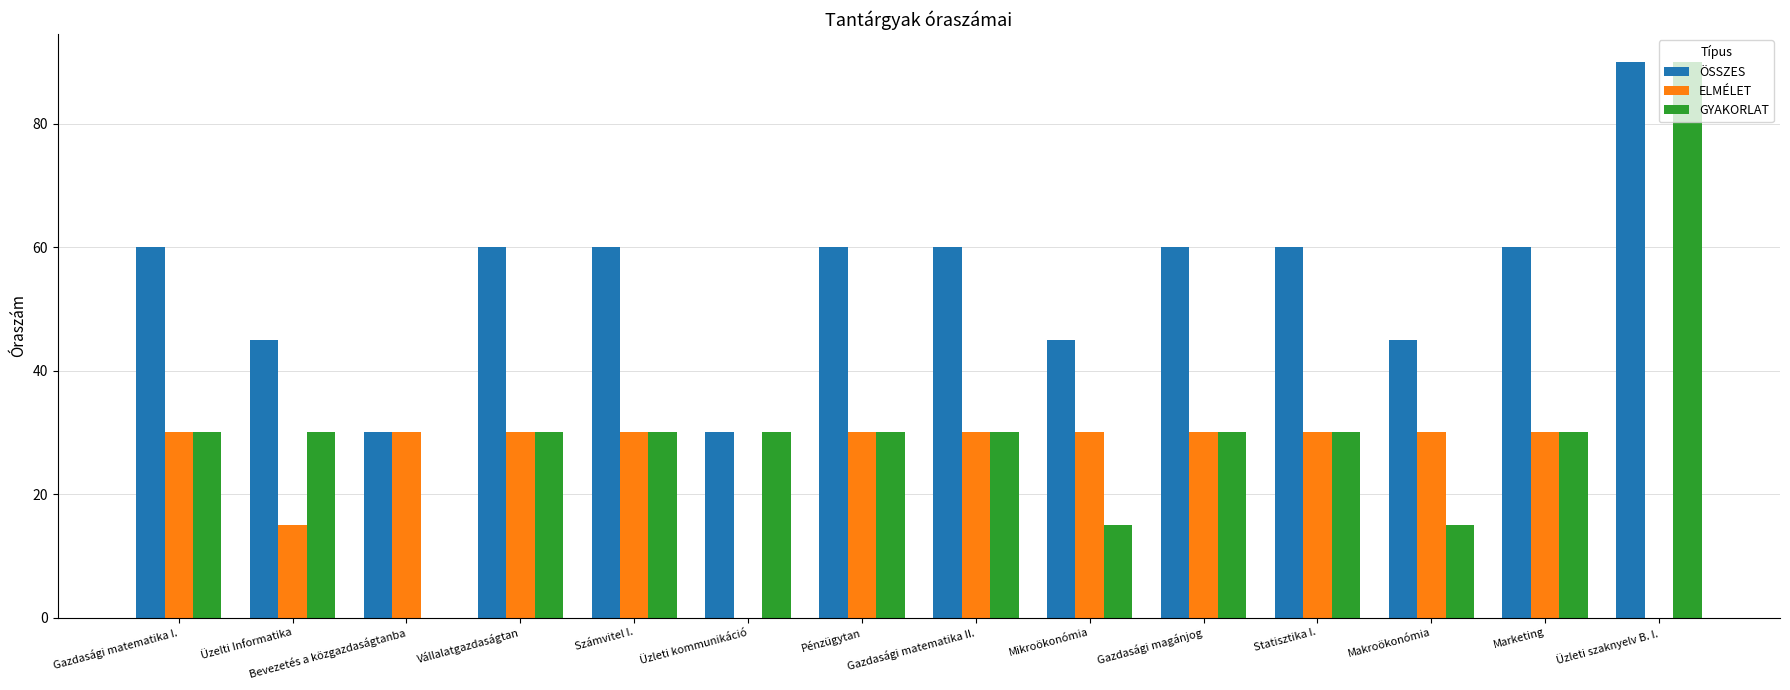

Between Bevezetés a közgazdaságtanba and Üzleti szaknyelv B. I., which series saw the biggest shift?

GYAKORLAT